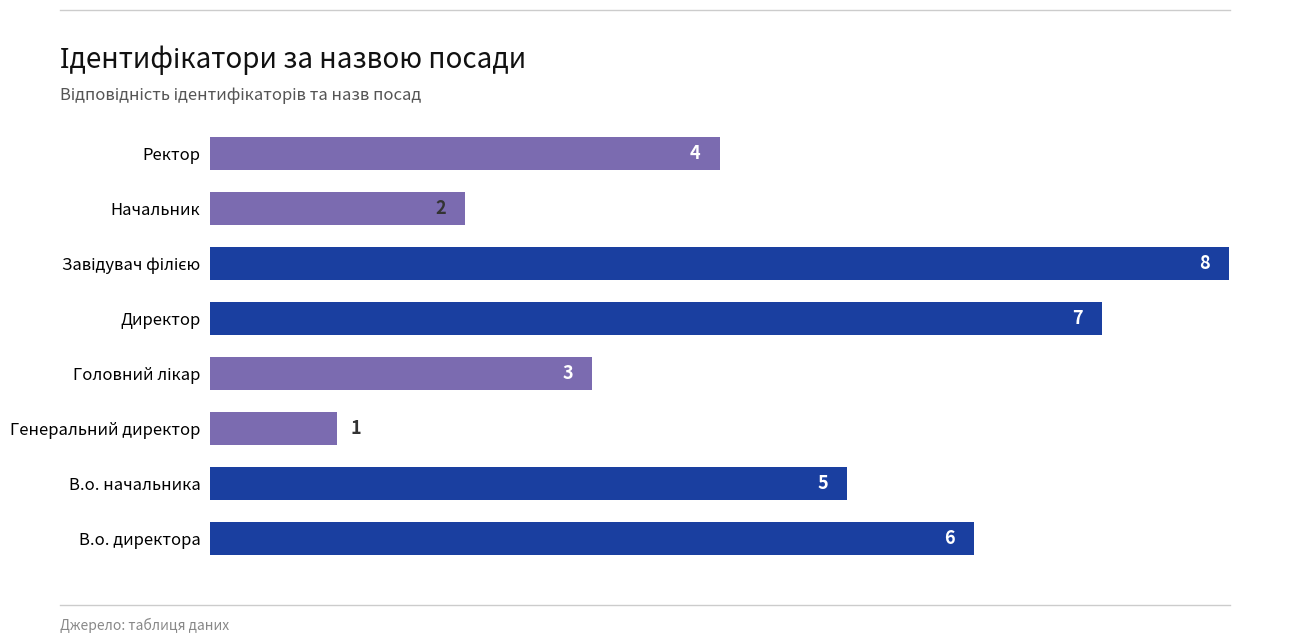

How many values are between 3 and 7?

5